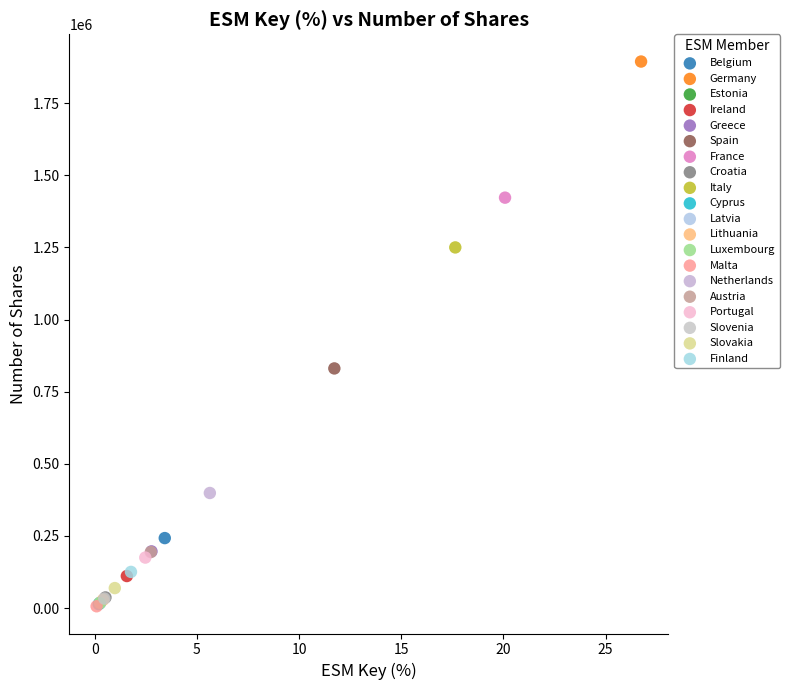

What are all the series names shown in the legend?

Belgium, Germany, Estonia, Ireland, Greece, Spain, France, Croatia, Italy, Cyprus, Latvia, Lithuania, Luxembourg, Malta, Netherlands, Austria, Portugal, Slovenia, Slovakia, Finland